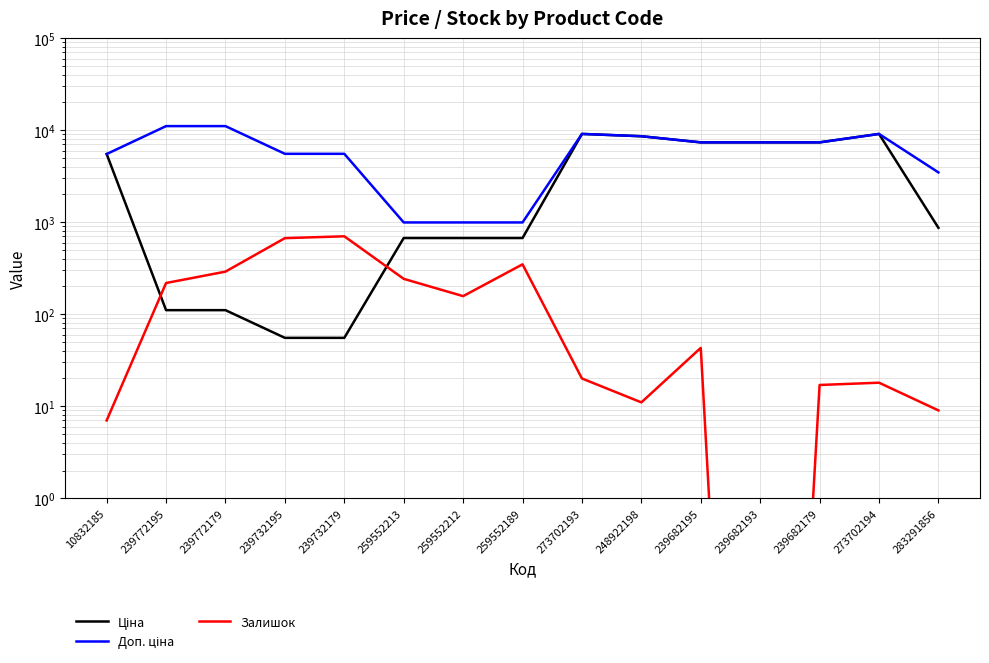

Between 273702193 and 239682195, which series saw the biggest shift?

Ціна